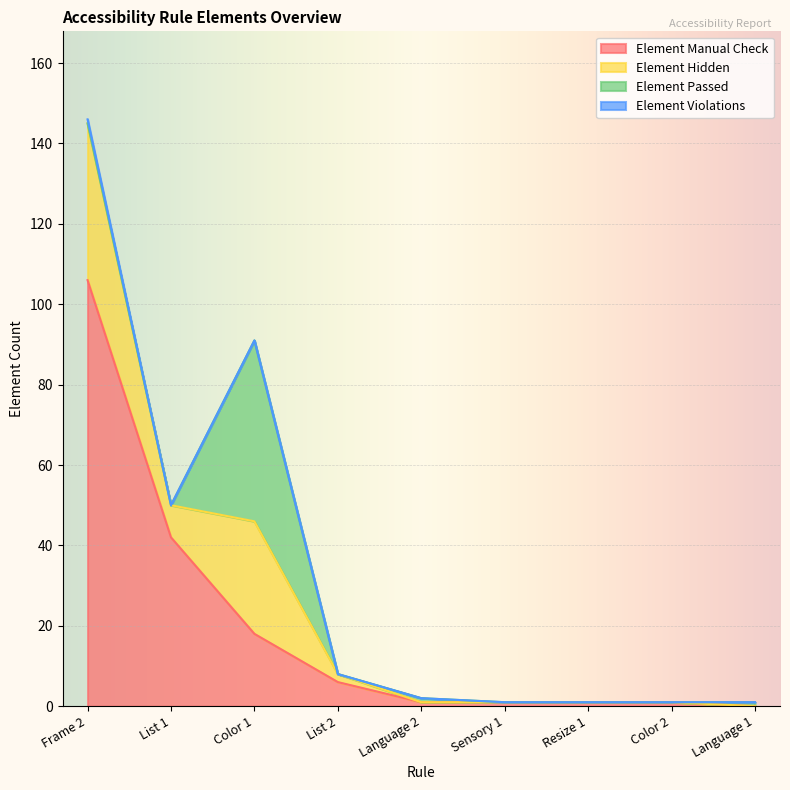

At how many categories does at least one series exceed 18?

3